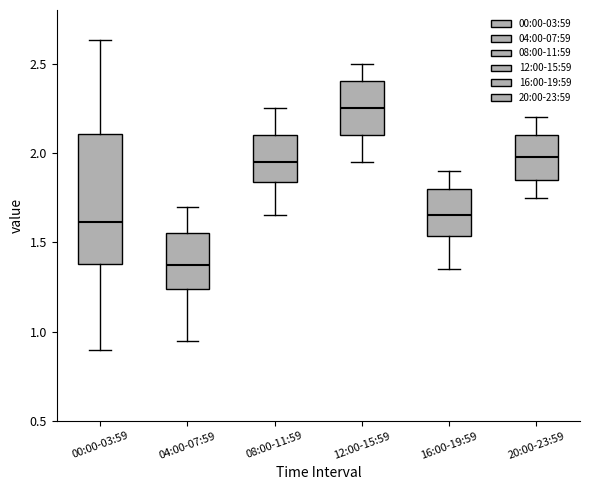

Reading left to right, transcribe this box plot: for each box, give where its median line is, the range the box spans, and where its two whiskers end, as read against the y-axis. The values are not printed on the chart, so give them approximately, as read against the axis.

00:00-03:59: median 1.60, box 1.40 to 2.10, whiskers 0.90 to 2.65
04:00-07:59: median 1.40, box 1.25 to 1.55, whiskers 0.95 to 1.70
08:00-11:59: median 1.95, box 1.85 to 2.10, whiskers 1.65 to 2.25
12:00-15:59: median 2.25, box 2.10 to 2.40, whiskers 1.95 to 2.50
16:00-19:59: median 1.65, box 1.55 to 1.80, whiskers 1.35 to 1.90
20:00-23:59: median 2.00, box 1.85 to 2.10, whiskers 1.75 to 2.20